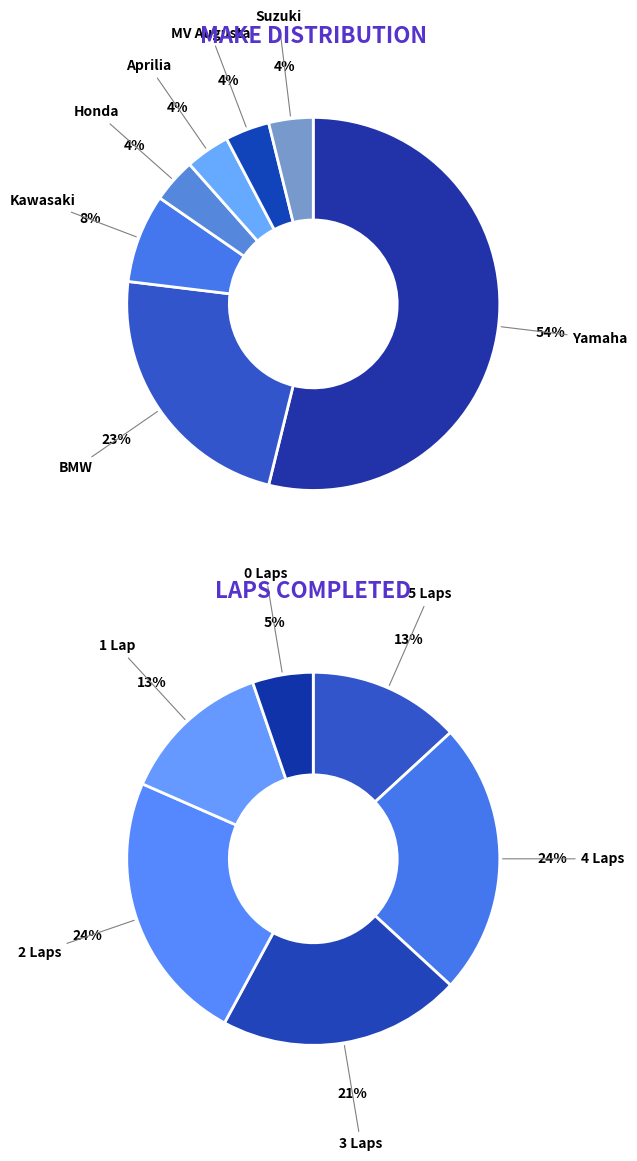

To the nearest percent, what portion does Aprilia represent?

4%